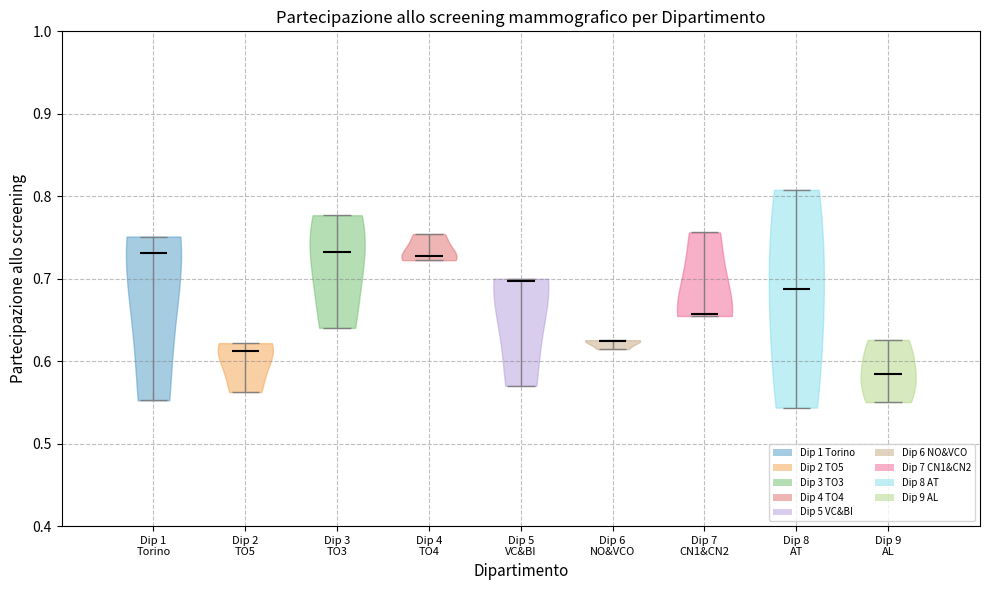

Reading left to right, read every violin against the y-axis: where its median line is, and the lowest and highest points it reaches. The values are not printed on the chart, so give them approximately, as read against the axis.

Dip 1 Torino: median line 0.73, lowest point 0.55, highest point 0.75
Dip 2 TO5: median line 0.61, lowest point 0.56, highest point 0.62
Dip 3 TO3: median line 0.73, lowest point 0.64, highest point 0.78
Dip 4 TO4: median line 0.73, lowest point 0.72, highest point 0.75
Dip 5 VC&BI: median line 0.70, lowest point 0.57, highest point 0.70
Dip 6 NO&VCO: median line 0.62, lowest point 0.61, highest point 0.63
Dip 7 CN1&CN2: median line 0.66, lowest point 0.65, highest point 0.76
Dip 8 AT: median line 0.69, lowest point 0.54, highest point 0.81
Dip 9 AL: median line 0.58, lowest point 0.55, highest point 0.63